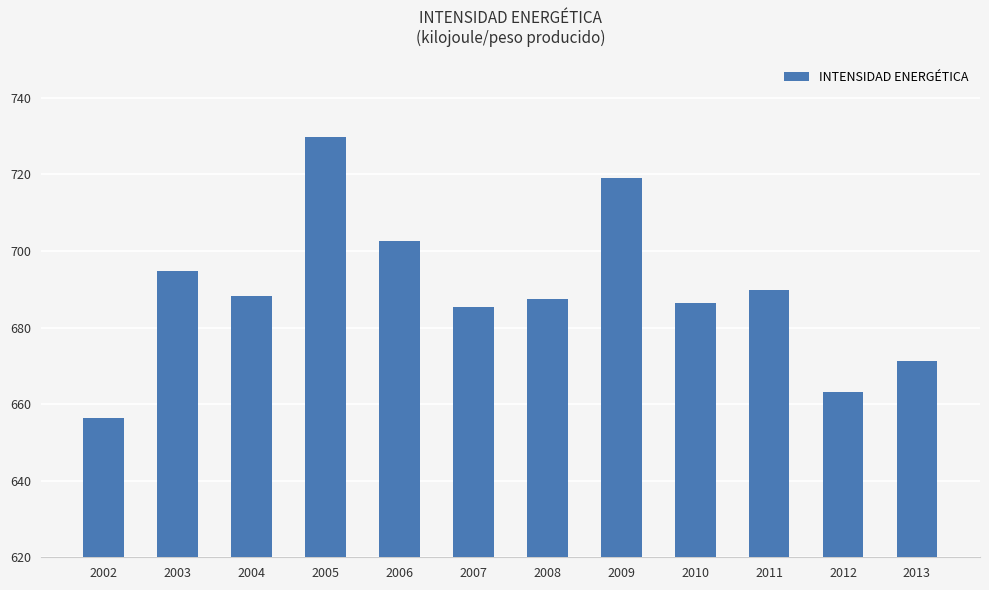

Approximately how many times larger is the value at 2009 compared to 2013?

1.1